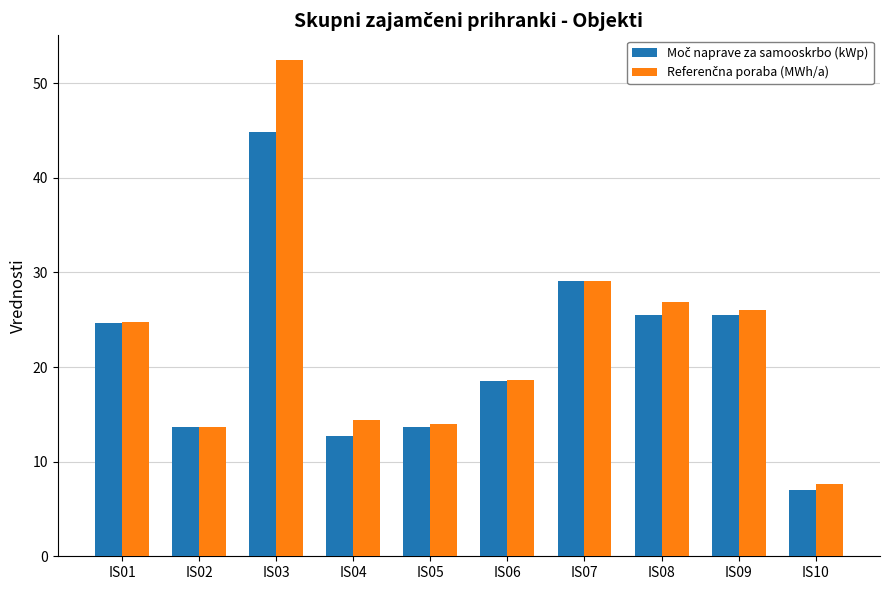

Which category has the highest value across all series?

IS03